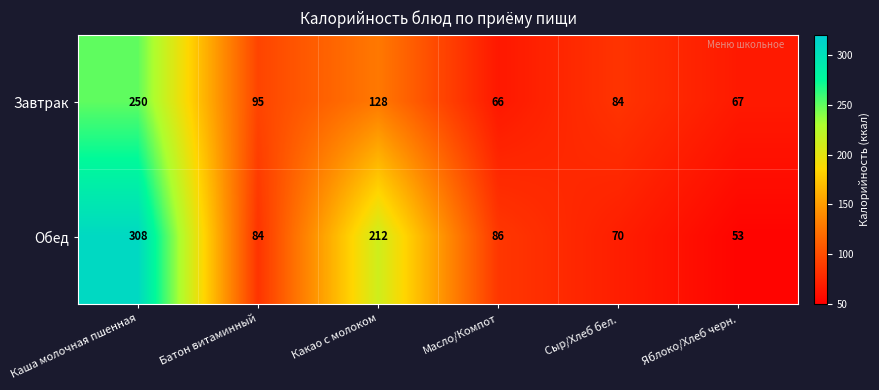

At which category does the chart reach its peak across all series?

Каша молочная пшенная